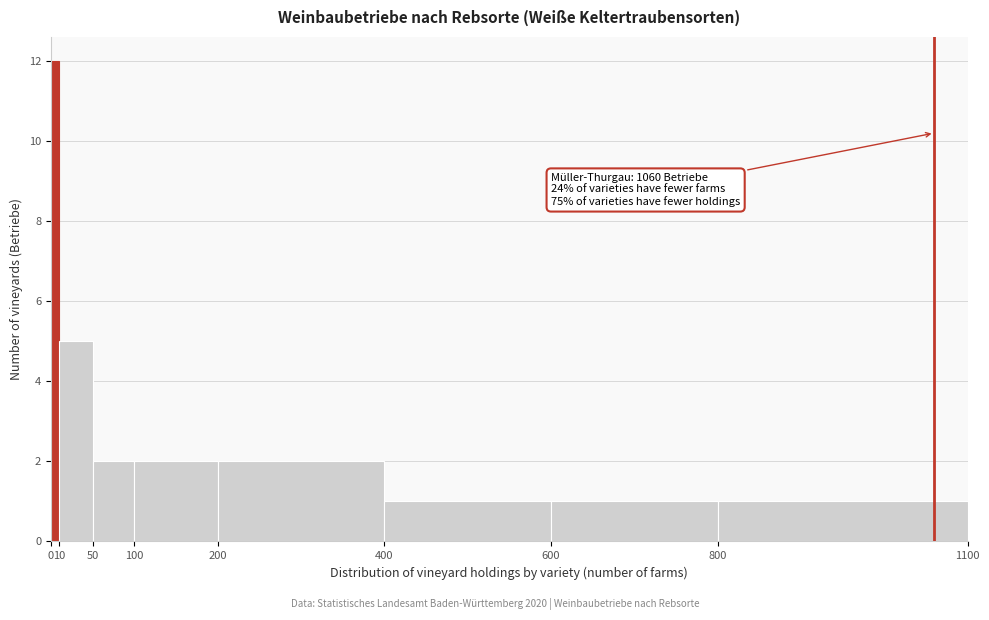

Which range on the x-axis has the tallest bar?

0 to 10